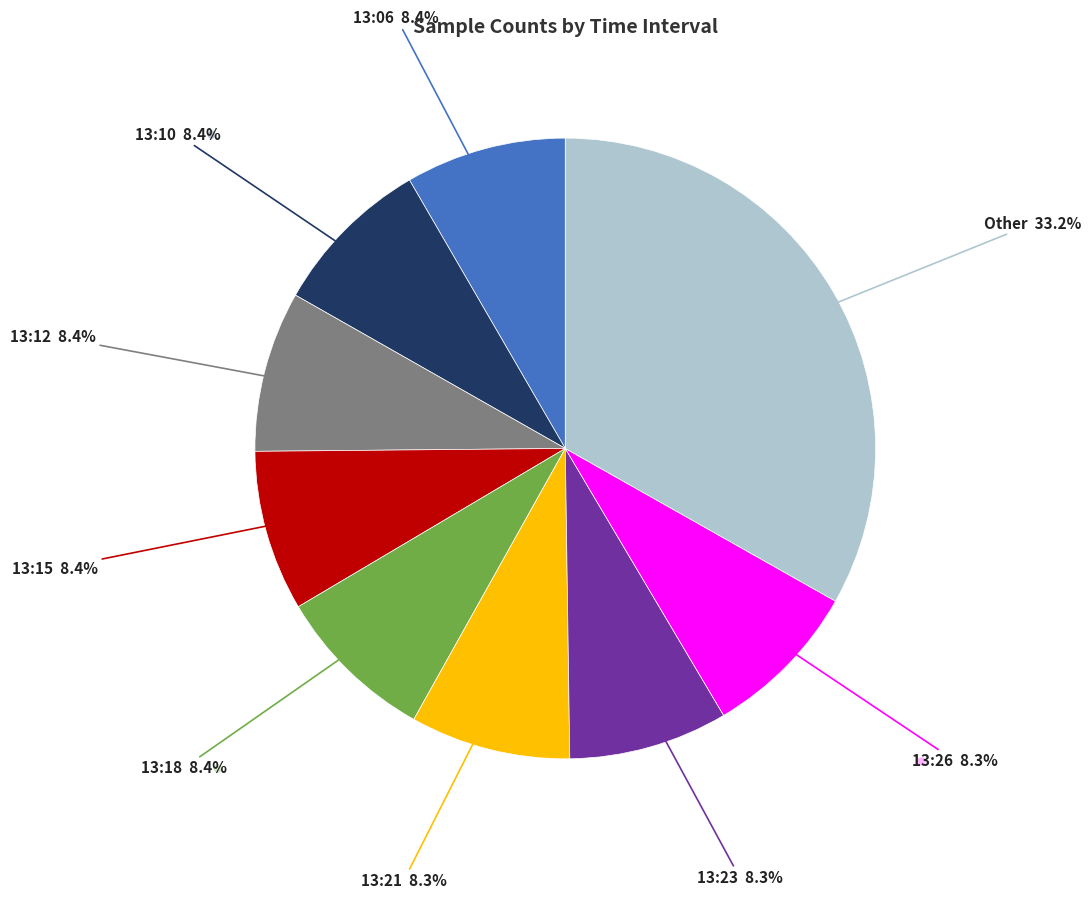

Is there any slice that represents more than half of the pie?

No